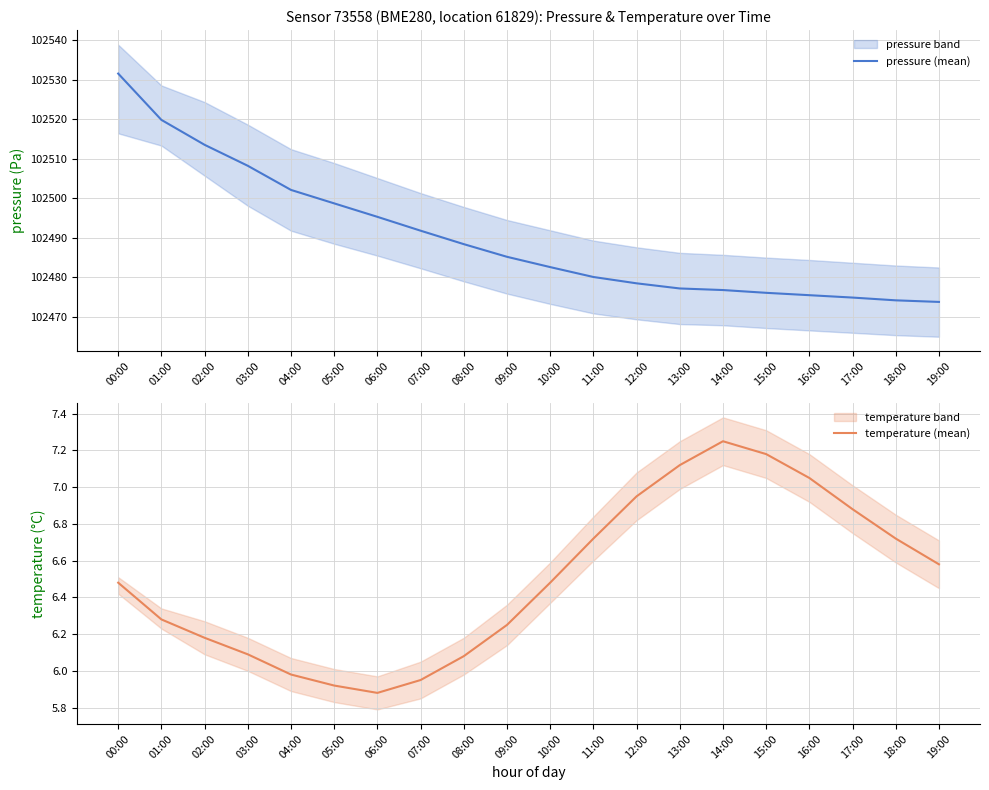

What are all the series names shown in the legend?

pressure (mean), temperature (mean)